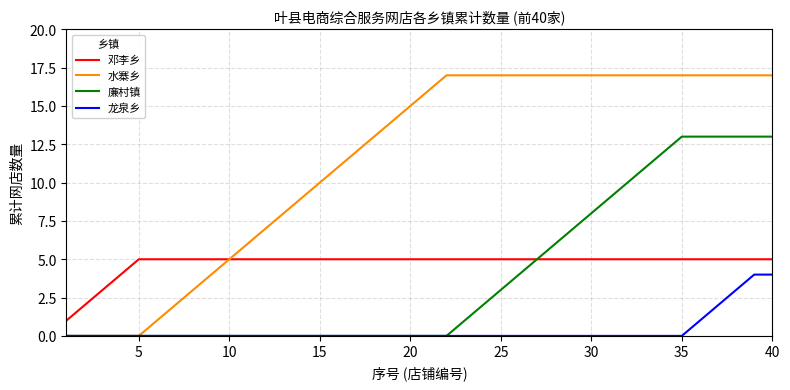

Does the chart have visible grid lines?

Yes